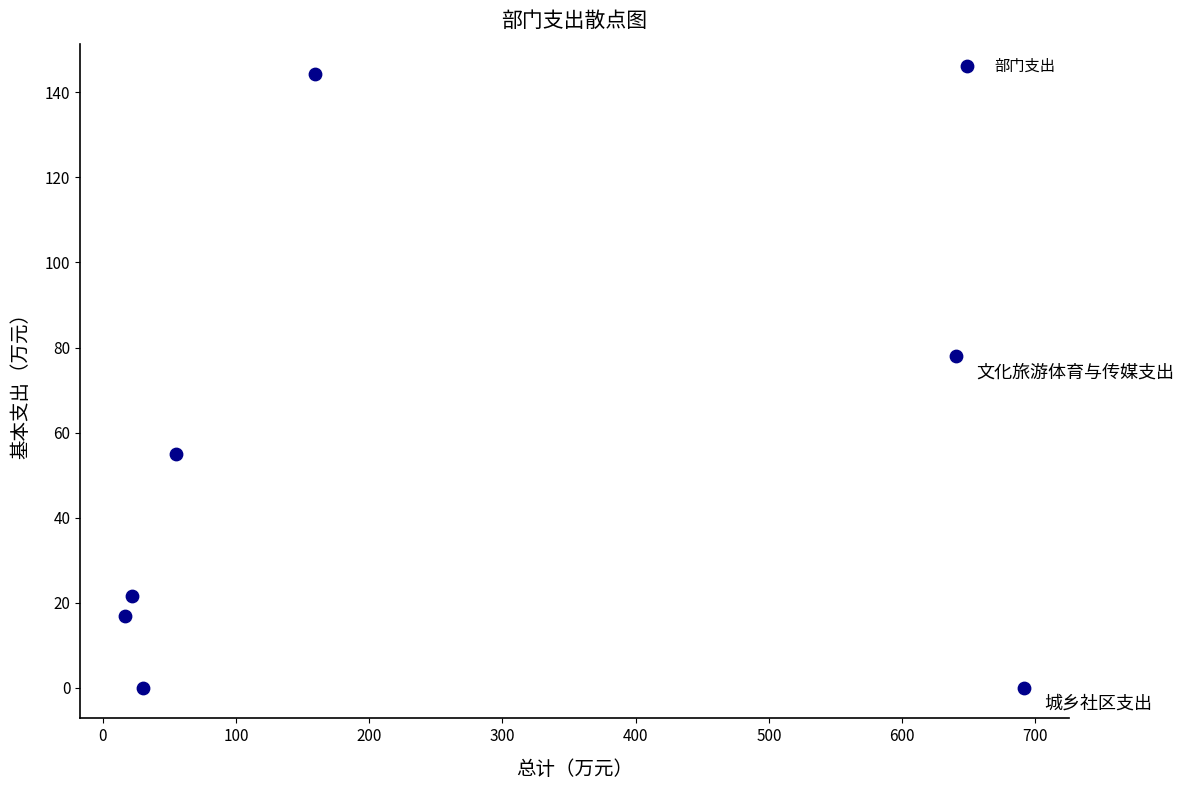

What Y value in the scatter plot is closest to 72?

78.0